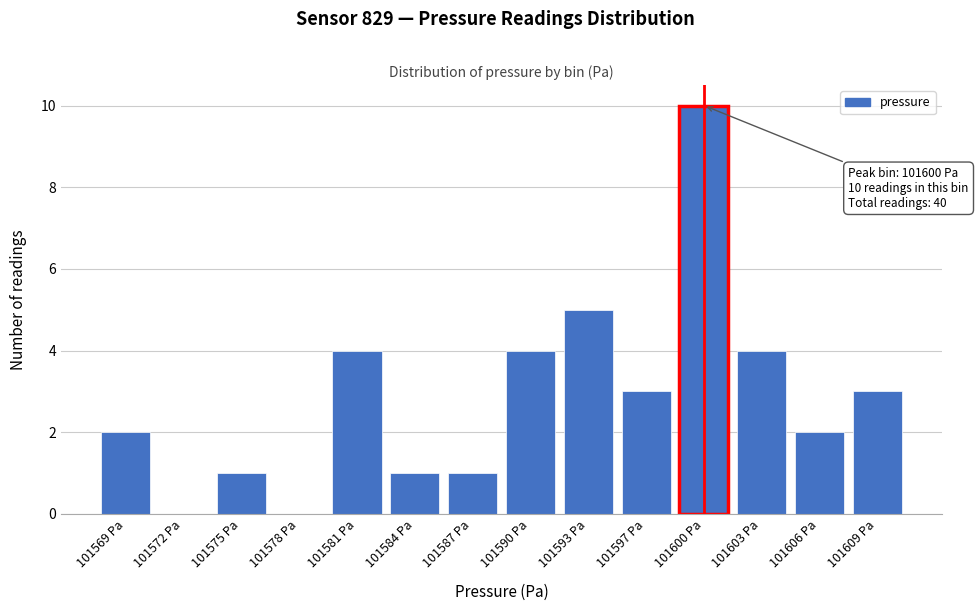

Reading left to right, transcribe all the data shown in this chart.

101569 Pa=2	101572 Pa=0	101575 Pa=1	101578 Pa=0	101581 Pa=4	101584 Pa=1	101587 Pa=1	101590 Pa=4	101593 Pa=5	101597 Pa=3	101600 Pa=10	101603 Pa=4	101606 Pa=2	101609 Pa=3